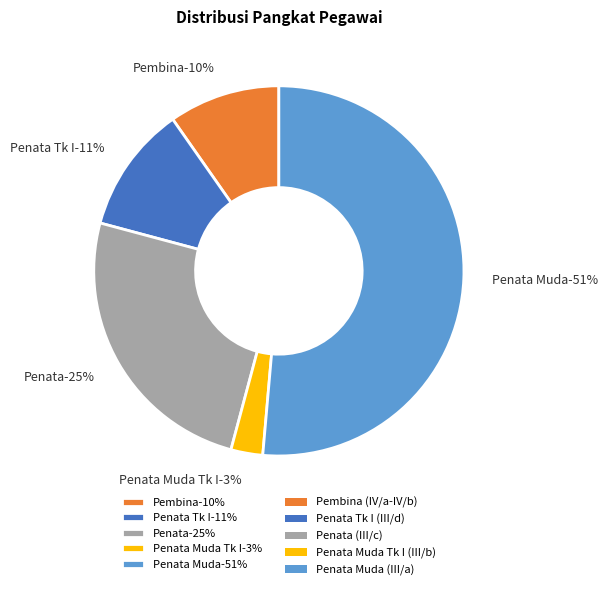

Does L represent more than half of the total?

No